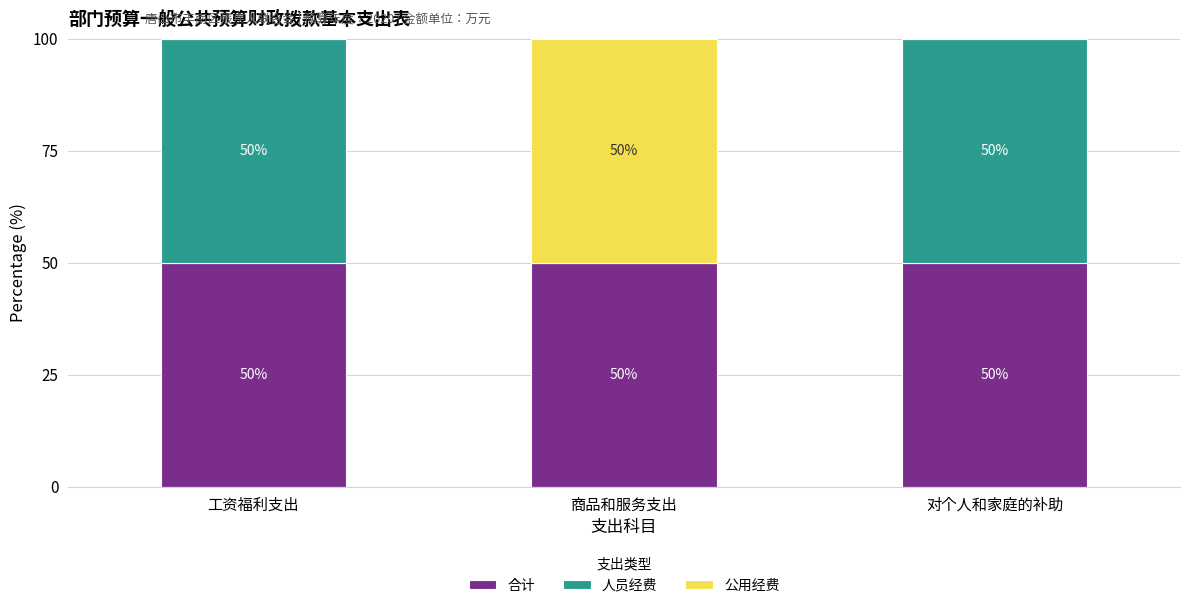

What is the total value across all series at 工资福利支出?

100